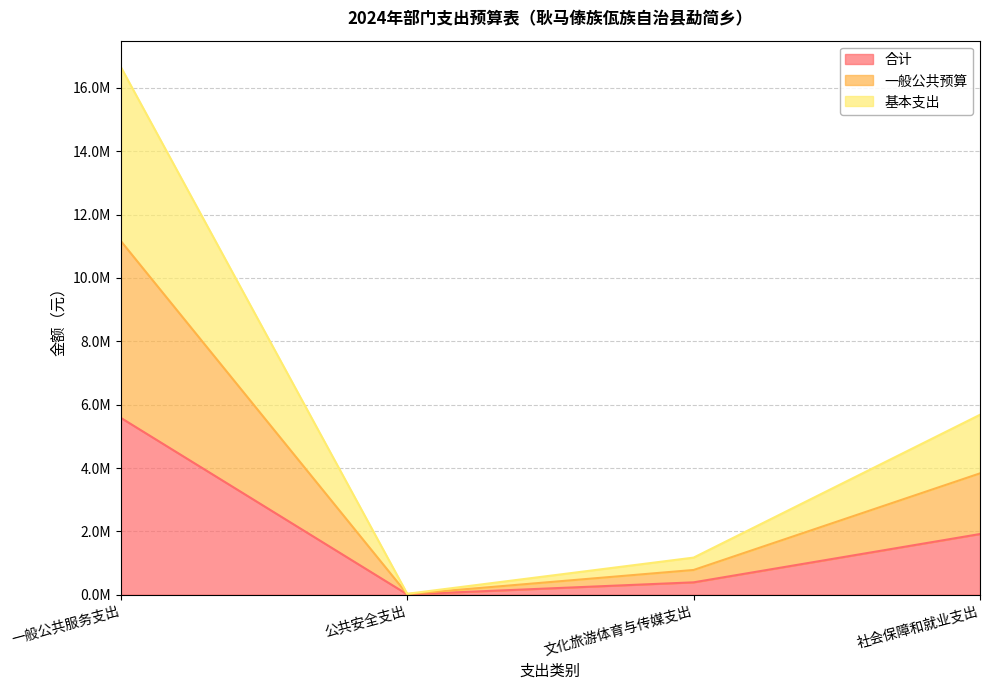

How many values in the 合计 series are below 1915656?

2